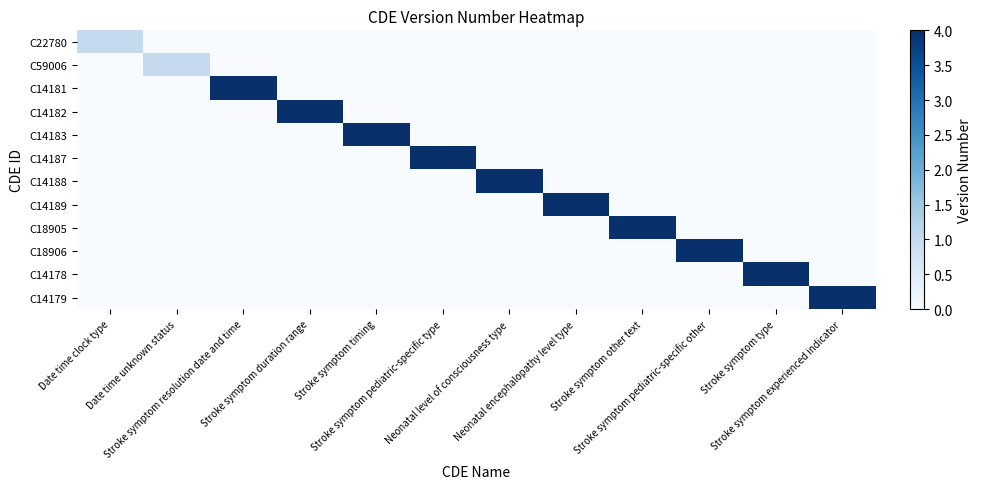

What is the total value across all series at Stroke symptom type?

4